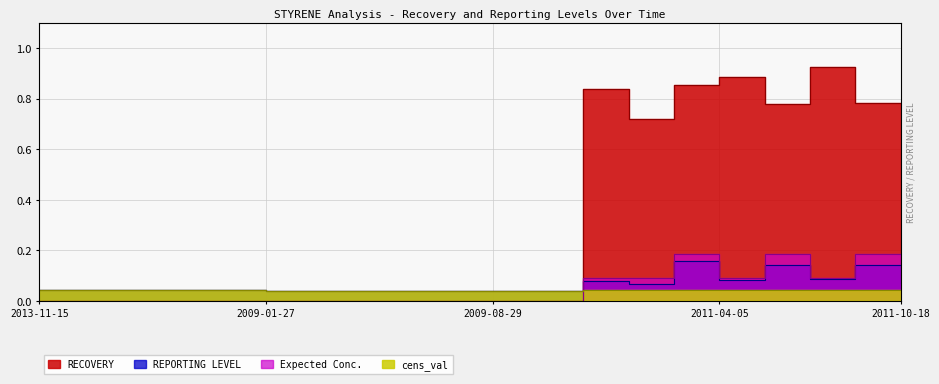

The Expected Conc. series shows 0.1 at 2013-12-31. True or false?

False